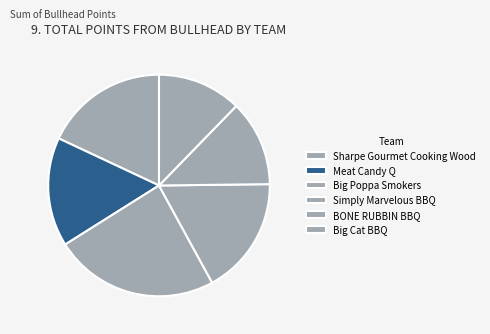

Count the number of slices in the pie.

6